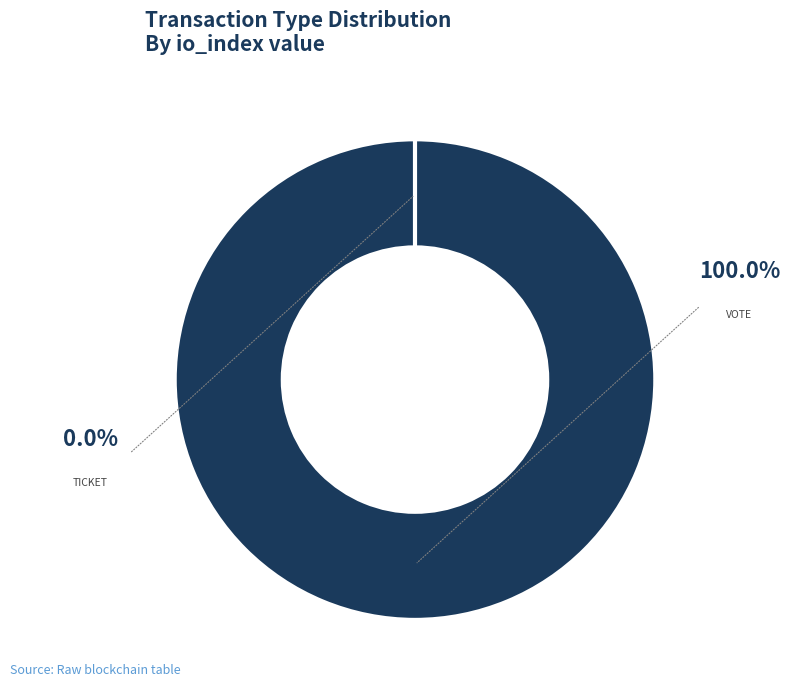

Which slice is the smallest?

Ticket